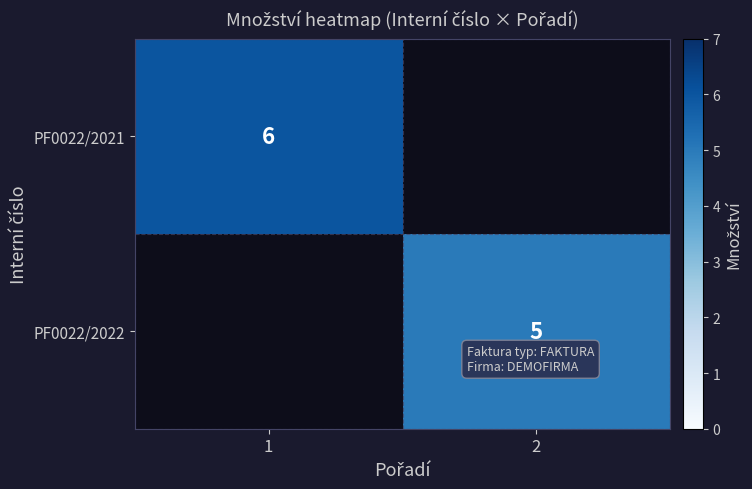

The PF0022/2021 series shows 3 at 1. True or false?

False